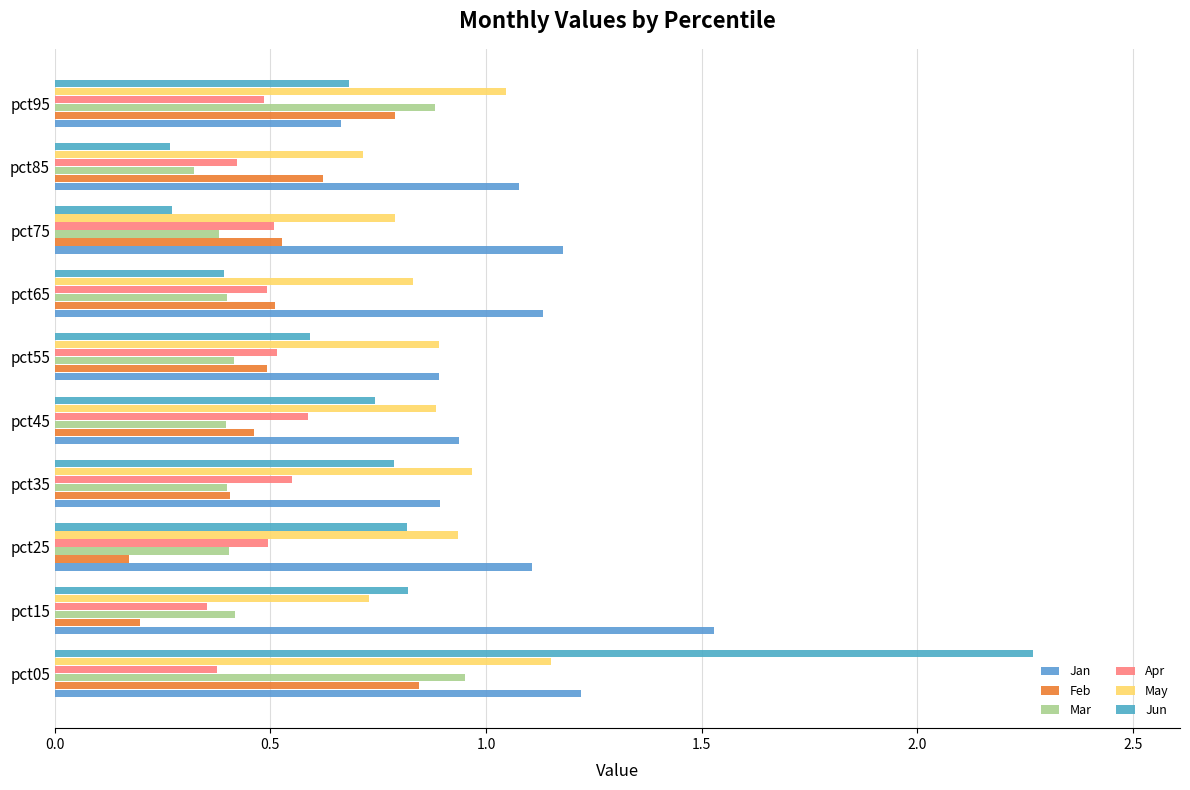

Which series has the largest total across all categories?

Jan